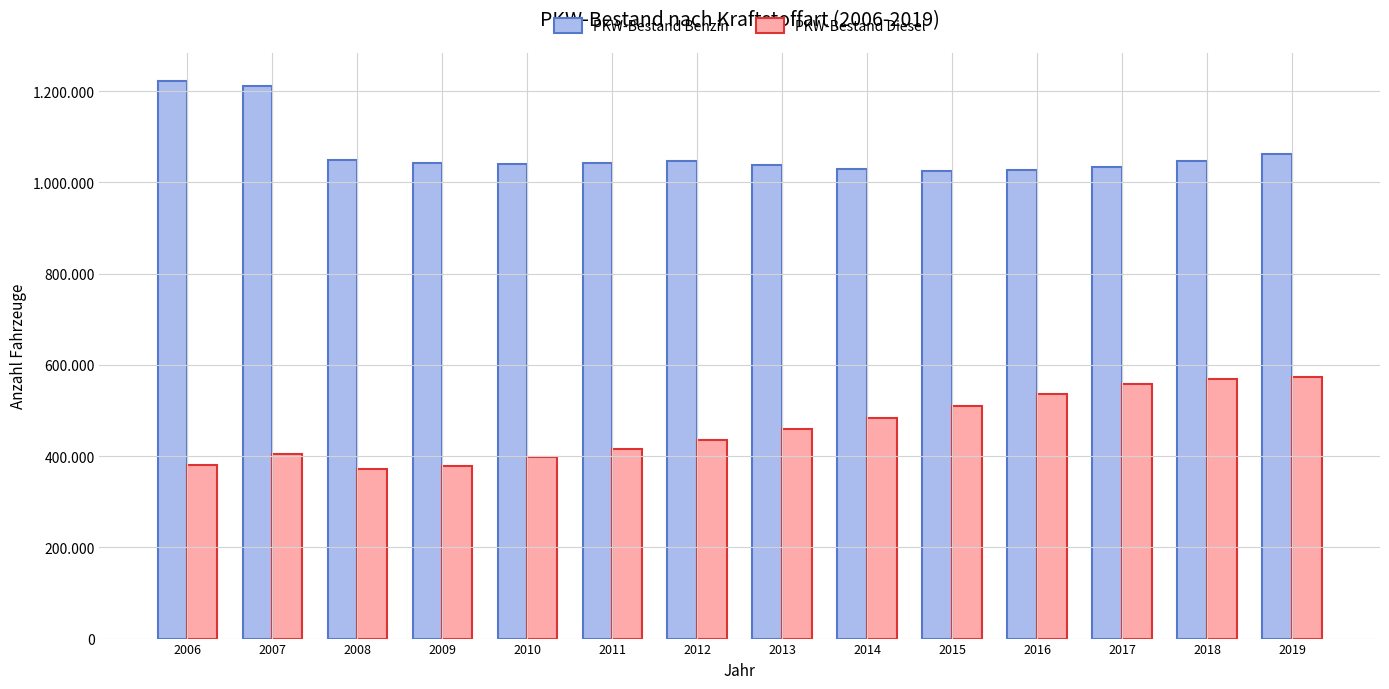

Does the chart contain any negative values?

No